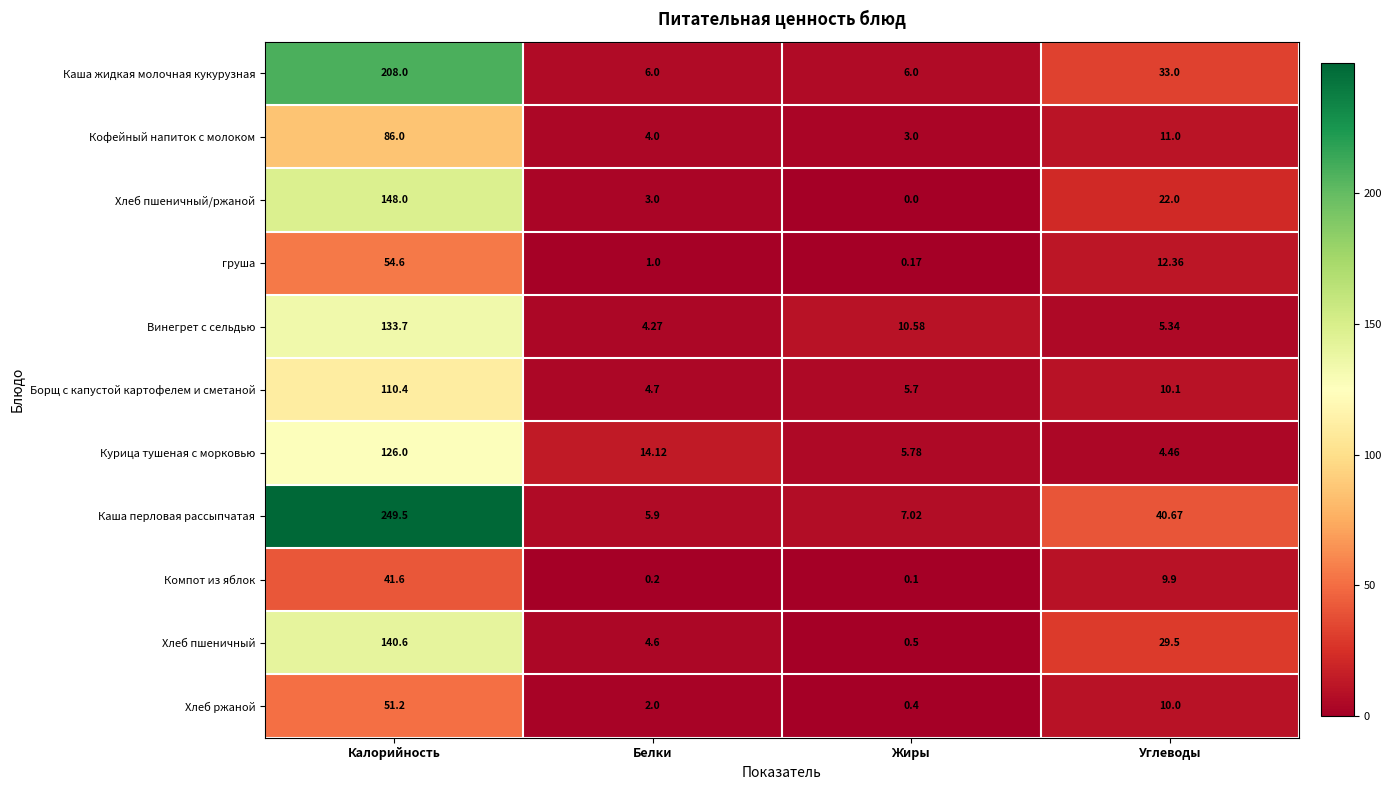

Between Калорийность and Жиры, which series saw the biggest shift?

Каша перловая рассыпчатая